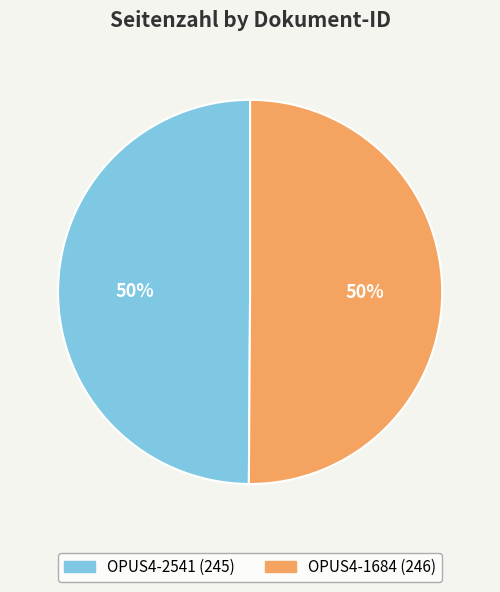

How many segments does this pie chart have?

2